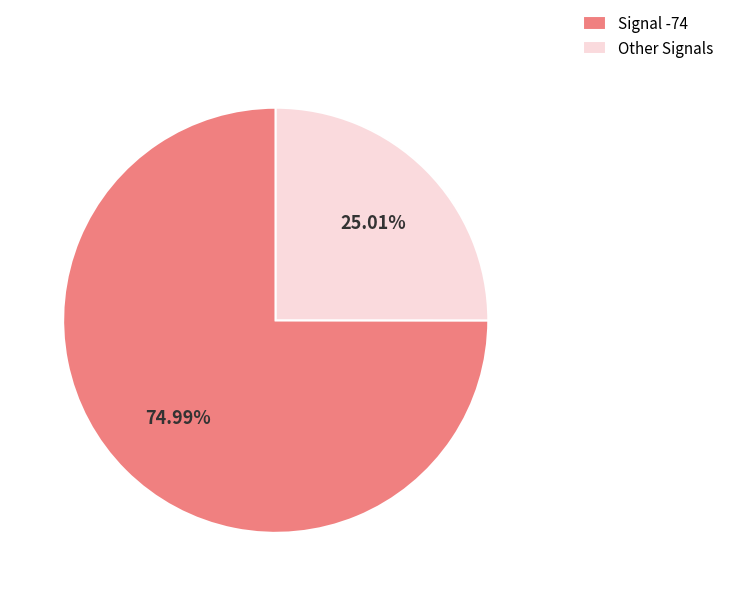

How many slices are in this pie chart?

2